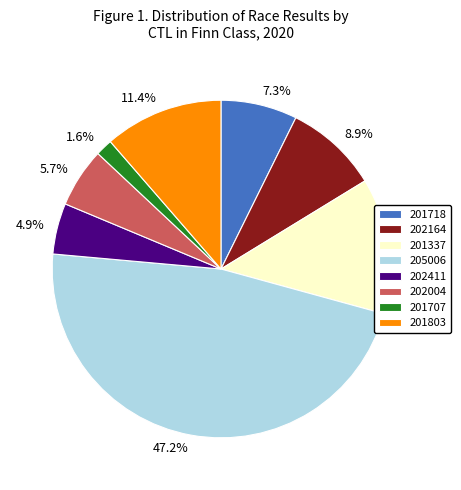

Is there any slice that represents more than half of the pie?

No